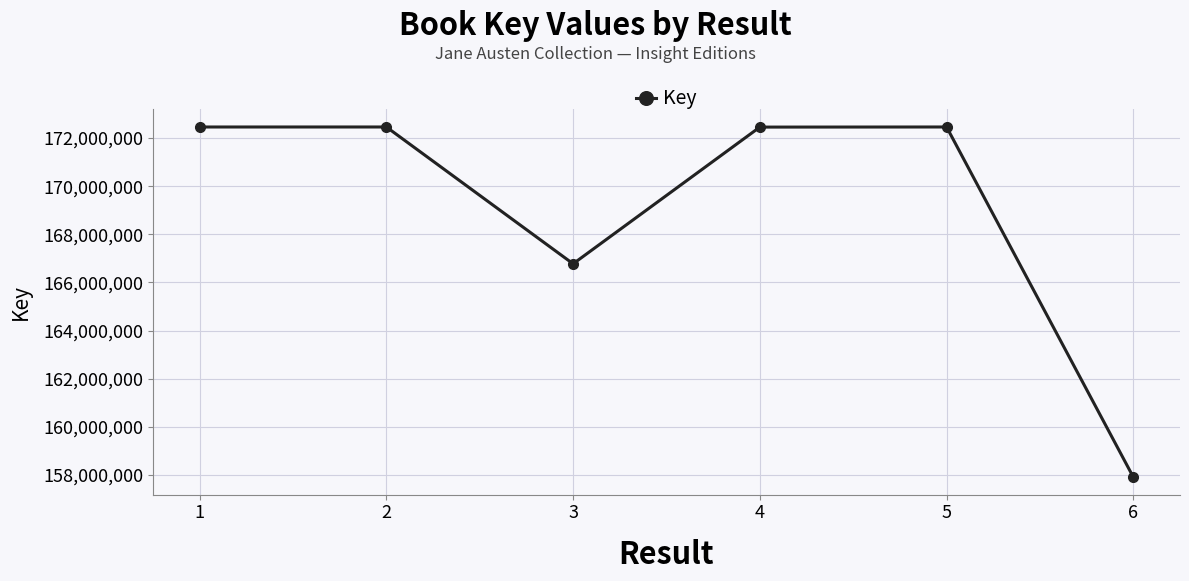

What value does the data have at 4?

172458378